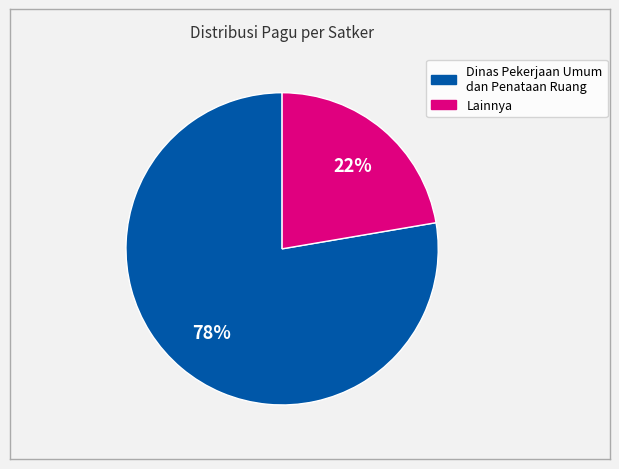

How many slices are in this pie chart?

2